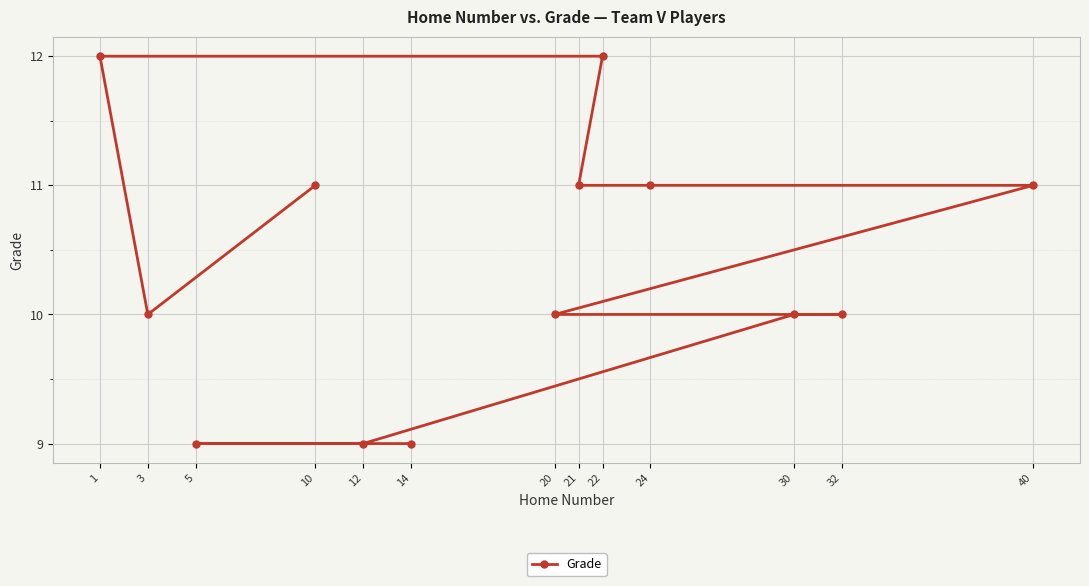

Count the values in the range 10 to 11.

8